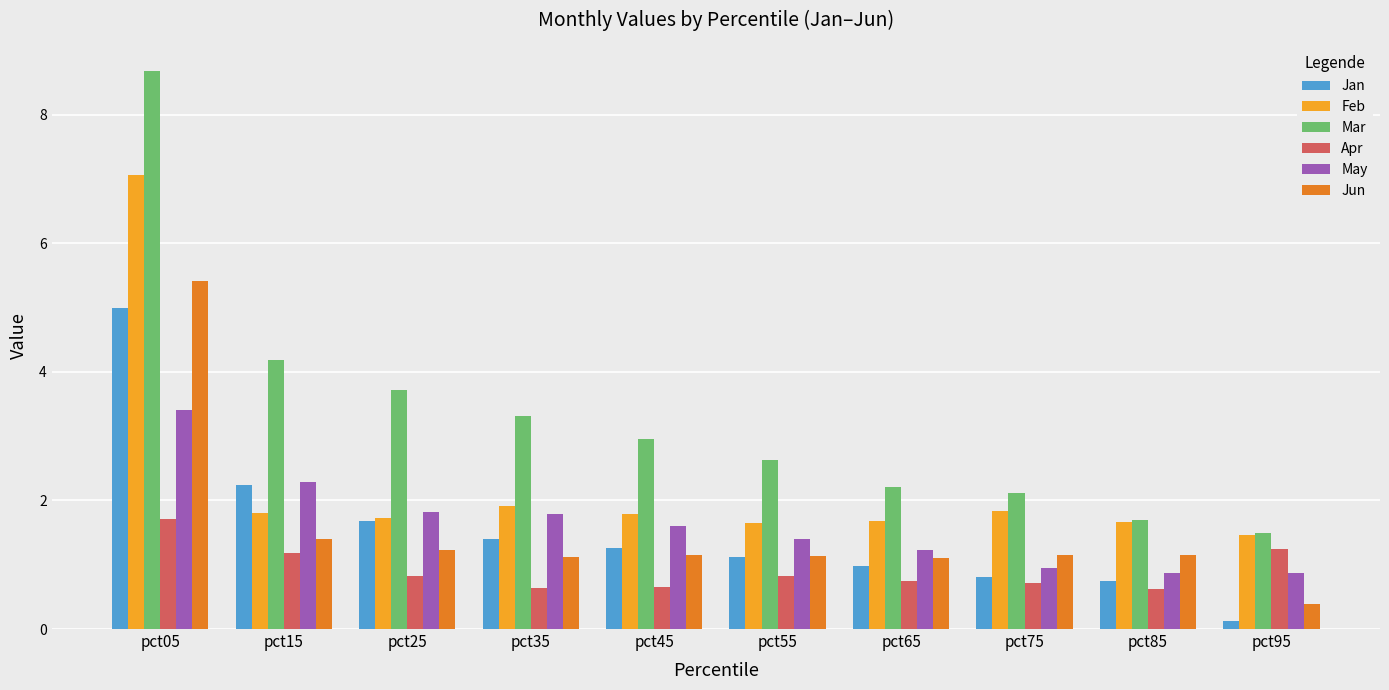

List the series in order of their peak value, highest first.

Mar, Feb, Jun, Jan, May, Apr